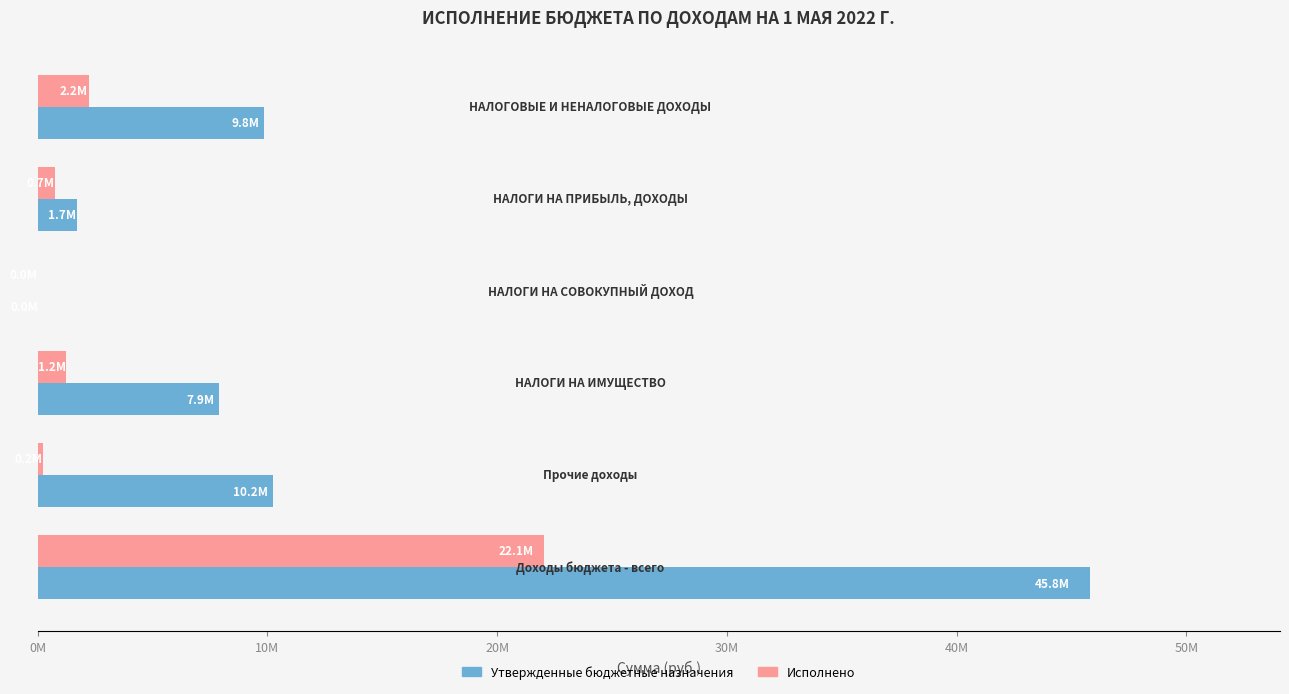

What is the sum of all Утвержденные бюджетные назначения values?

75519382.0